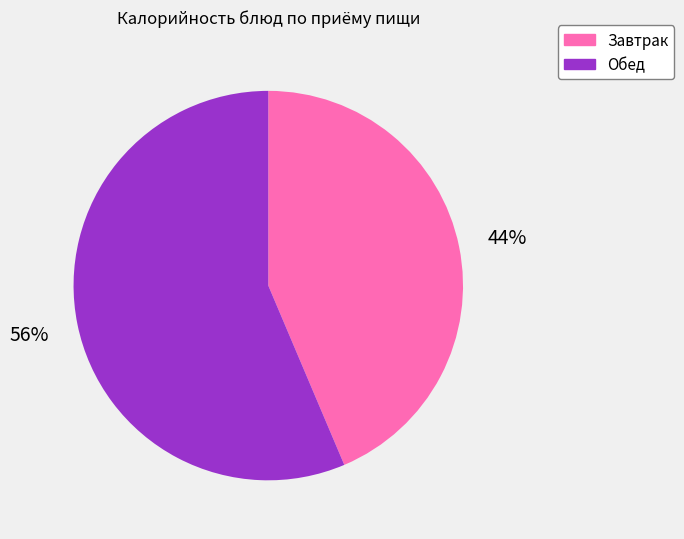

Count the number of slices in the pie.

2